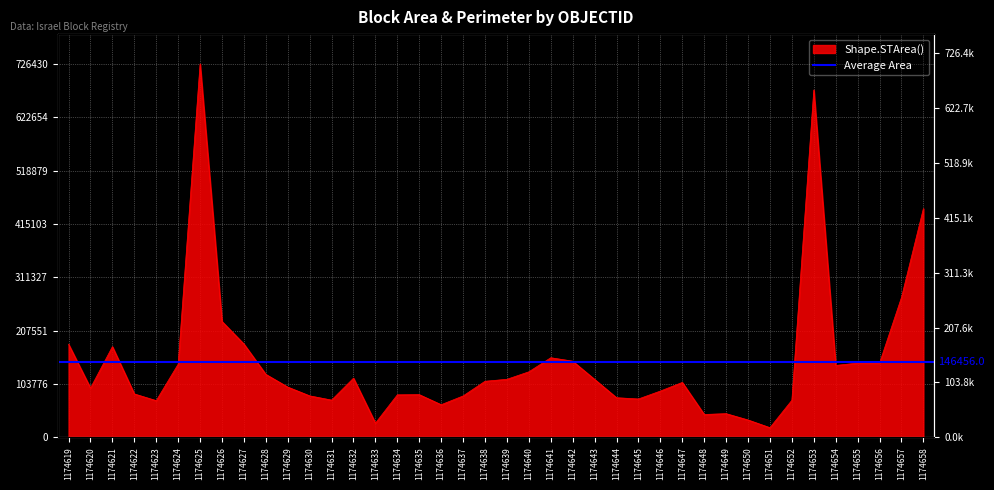

Reading left to right, list all the values displayed in this chart.

181097.5	95785.3	176333.7	84345.6	71301.4	142221.9	726430.2	225295.3	181421.0	122435.7	97687.0	80609.7	72342.9	115038.3	27509.7	82609.7	82954.4	63389.8	80413.7	109006.2	112818.3	127403.9	154773.6	148106.2	112602.2	76989.0	74549.6	89927.5	106713.9	44390.1	45968.9	33670.5	18667.9	72058.3	675817.4	139846.1	144365.4	144281.1	272105.3	444955.3